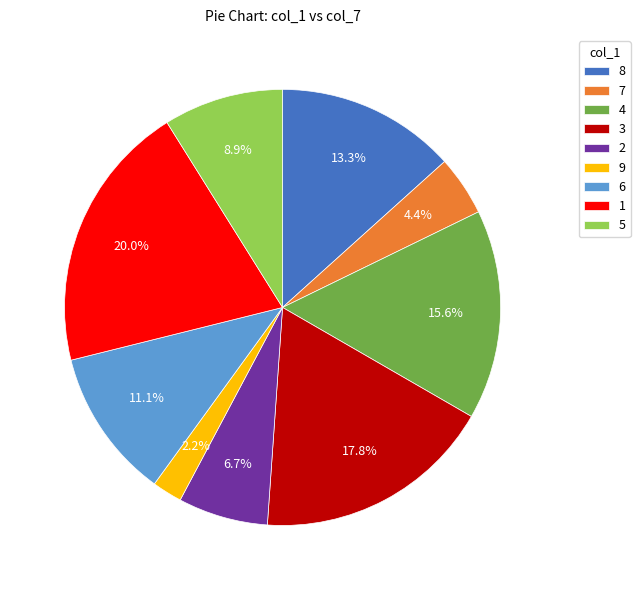

Which has a higher value, 5 or 9?

5